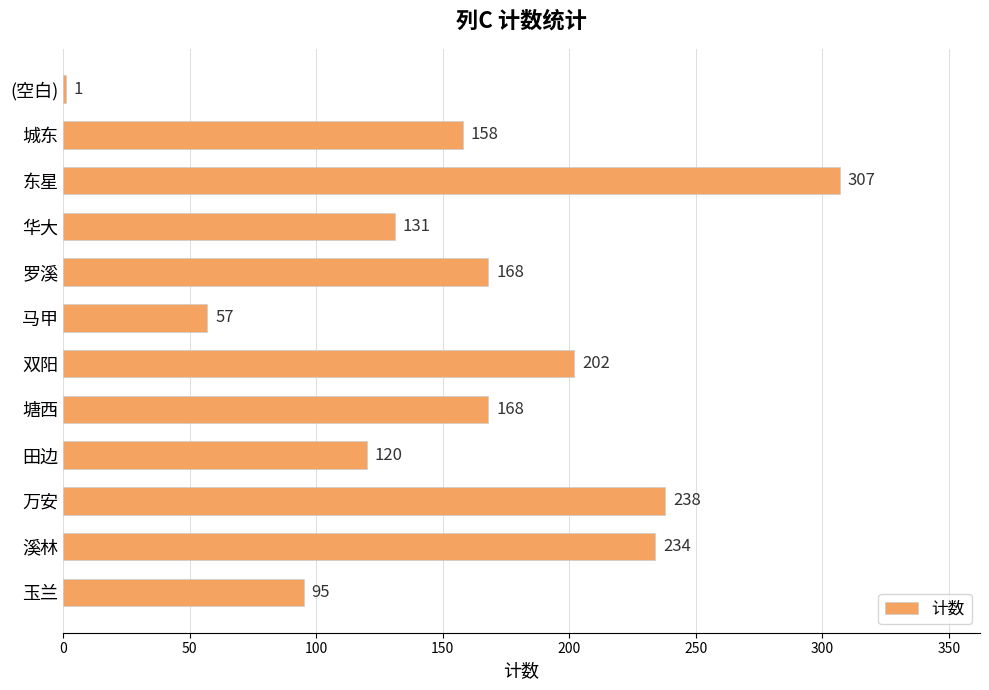

At which label is the value closest to 154?

城东